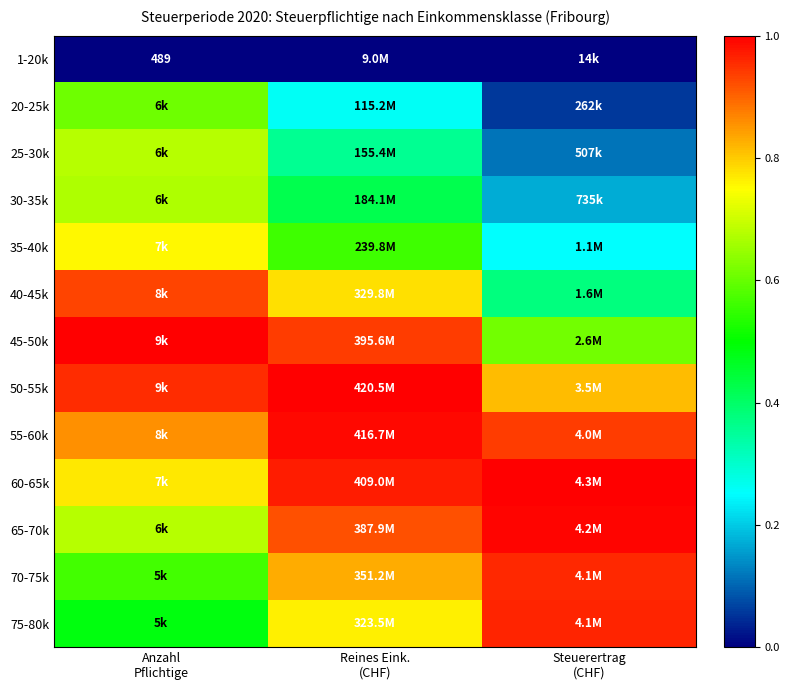

The value of 70-75k at Anzahl Pflichtige is 0.6. True or false?

True